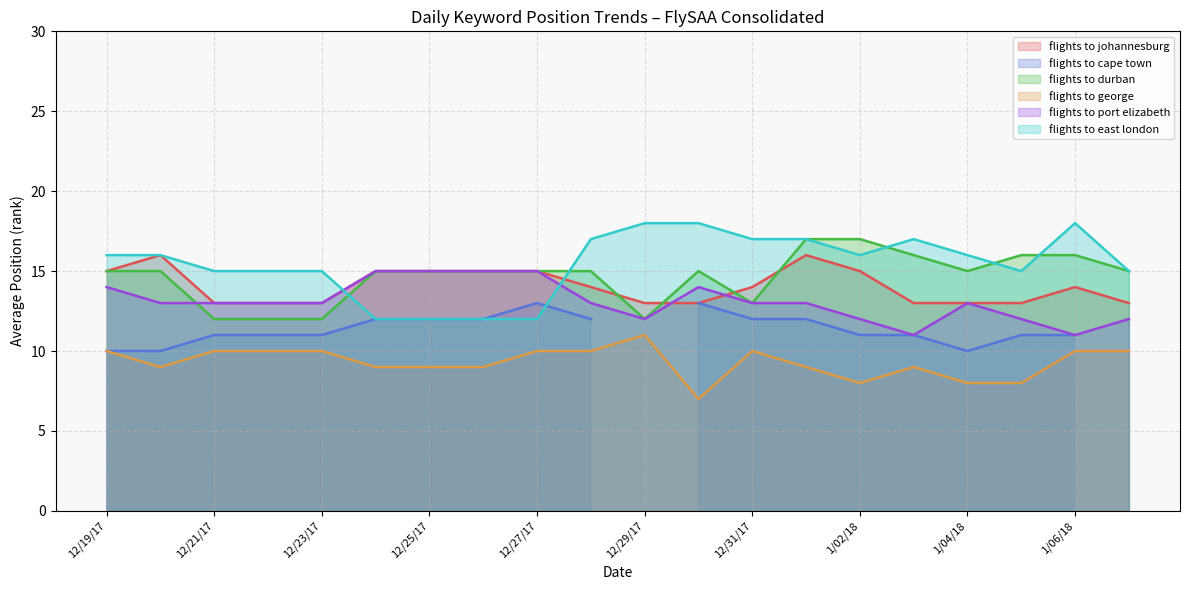

True or false: flights to durban and flights to george cross at least once.

False